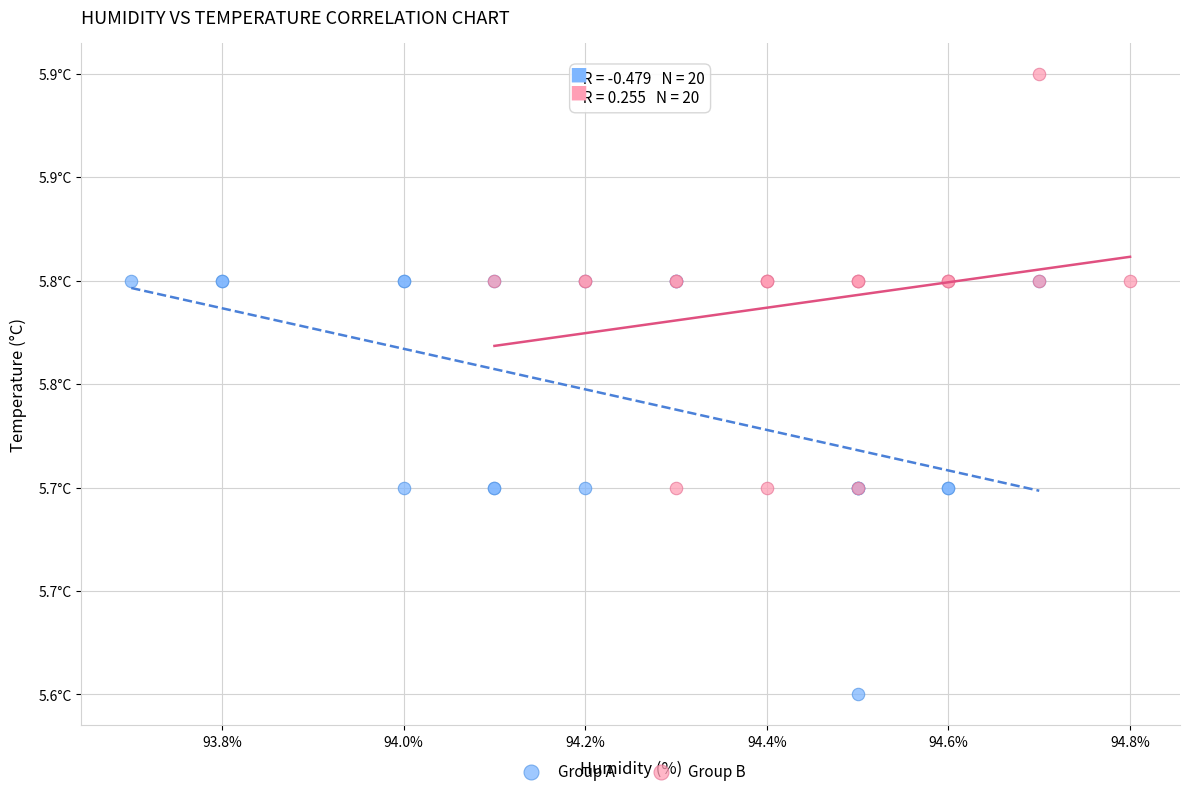

Which series contains the lowest Y value?

Group A